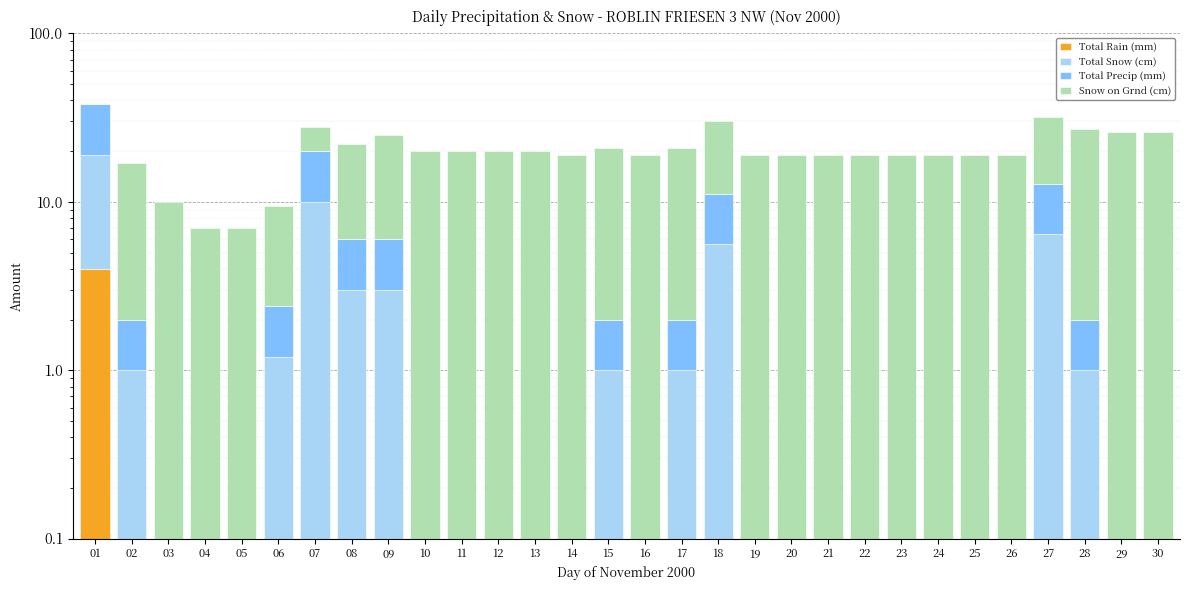

Which category has the lowest value in the Snow on Grnd (cm) series?

01